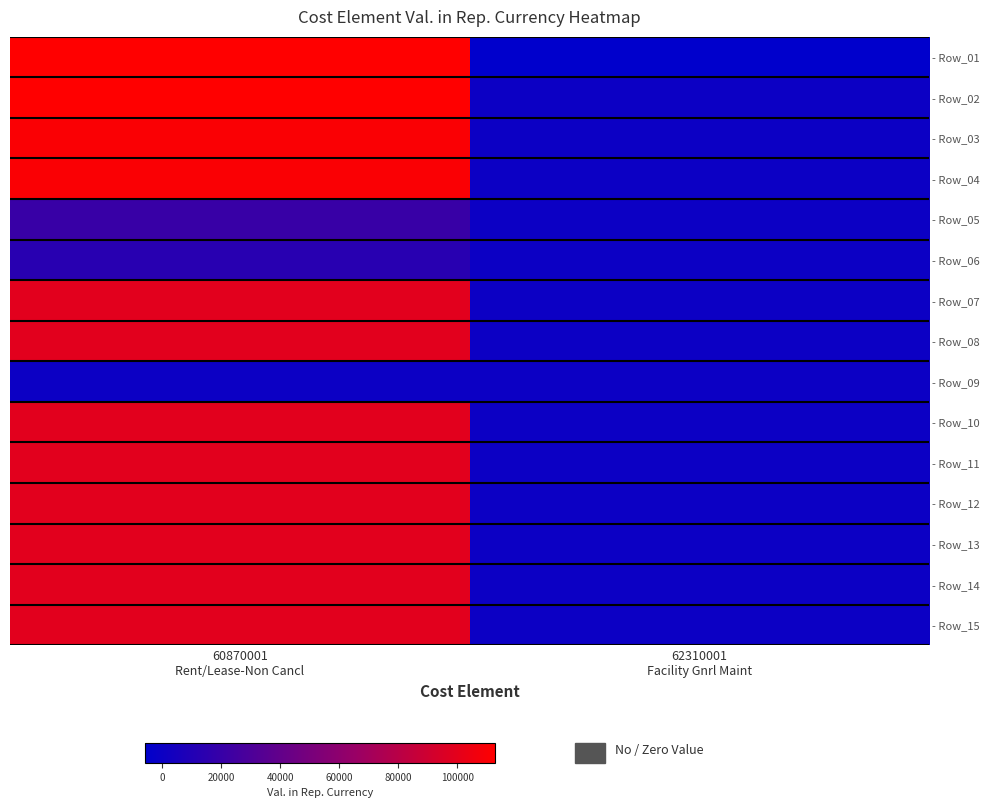

At how many categories does at least one series exceed 52143?

1